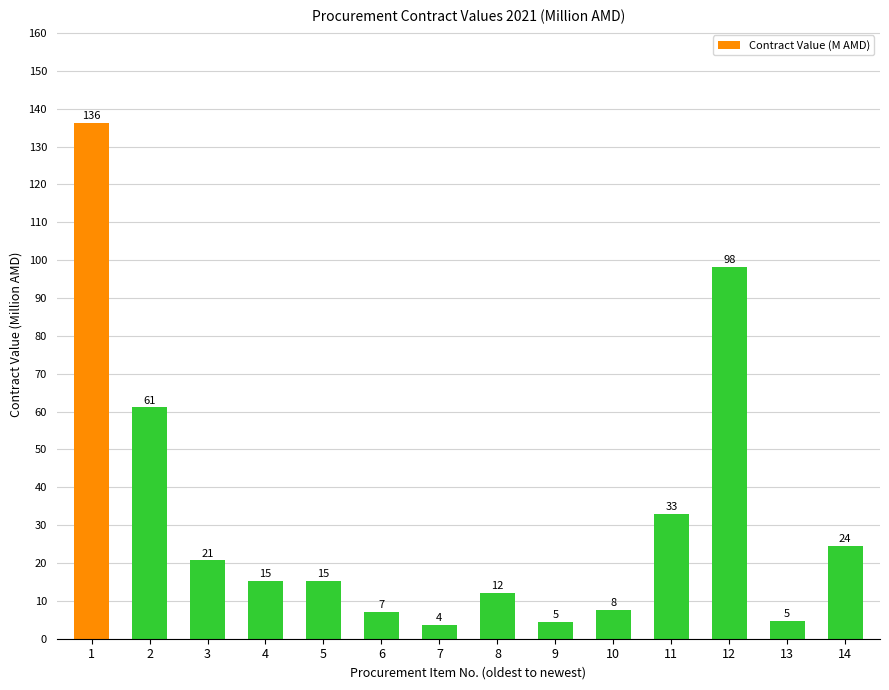

Are the bars horizontal?

No